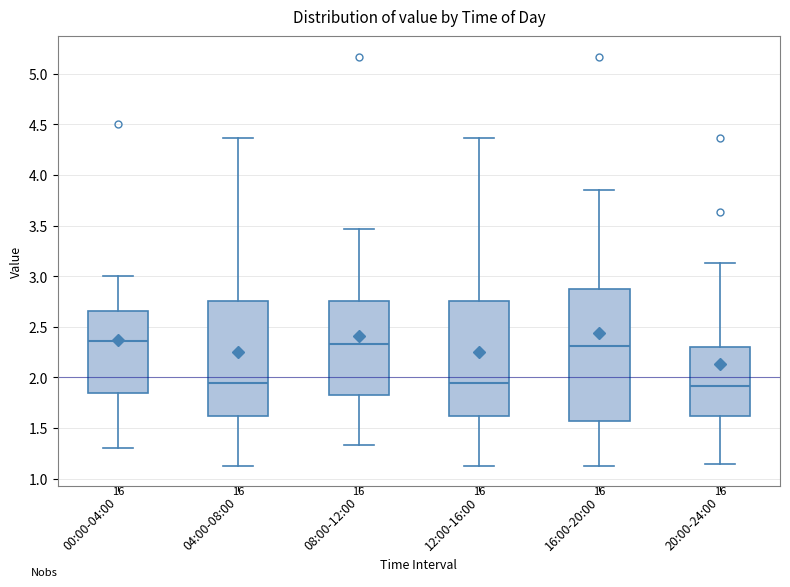

Where is the lower edge of the box for 12:00-16:00 on the y-axis? The values are not printed on the chart, so give them approximately, as read against the axis.

1.60